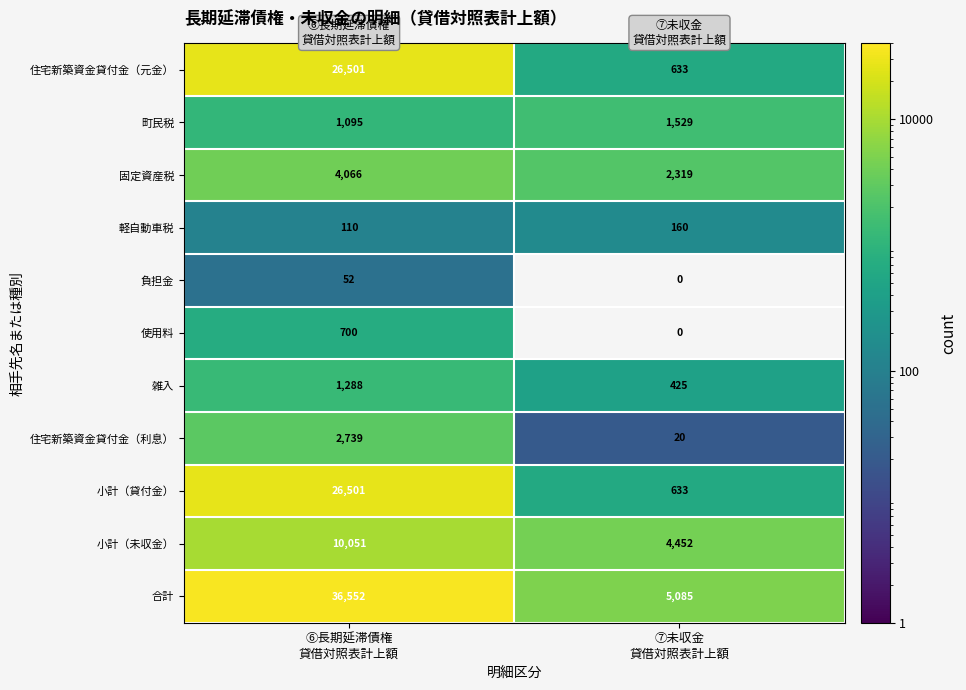

How many 合計 values are between 5085 and 36552?

2